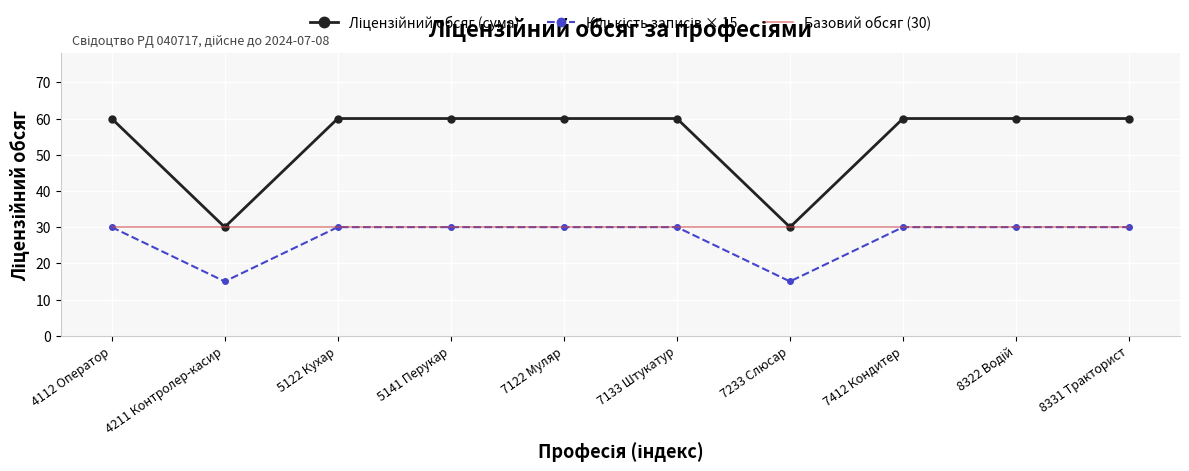

True or false: Базовий обсяг (30) has a value of 30 at 5141 Перукар.

True